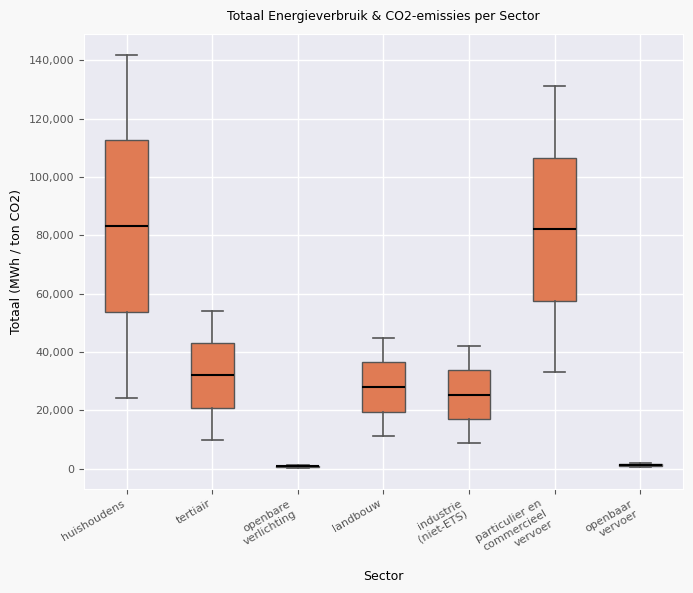

Where is the lower edge of the box for particulier en commercieel vervoer on the y-axis? The values are not printed on the chart, so give them approximately, as read against the axis.

58000